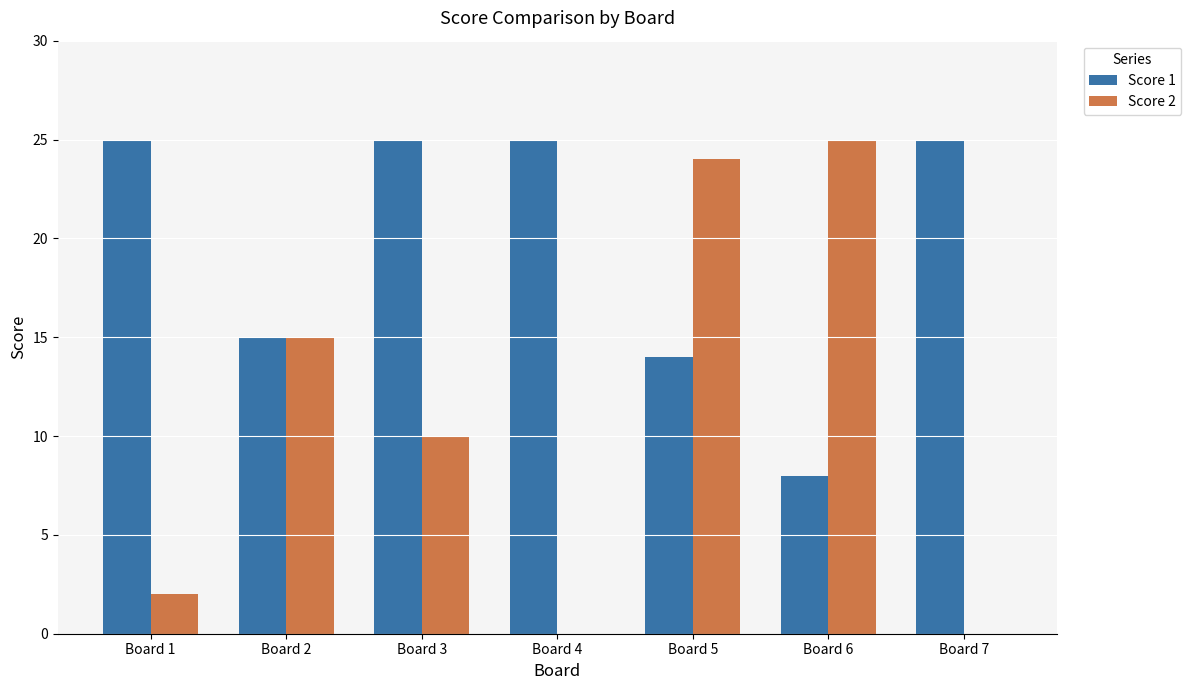

What is the total value across all series at Board 4?

25